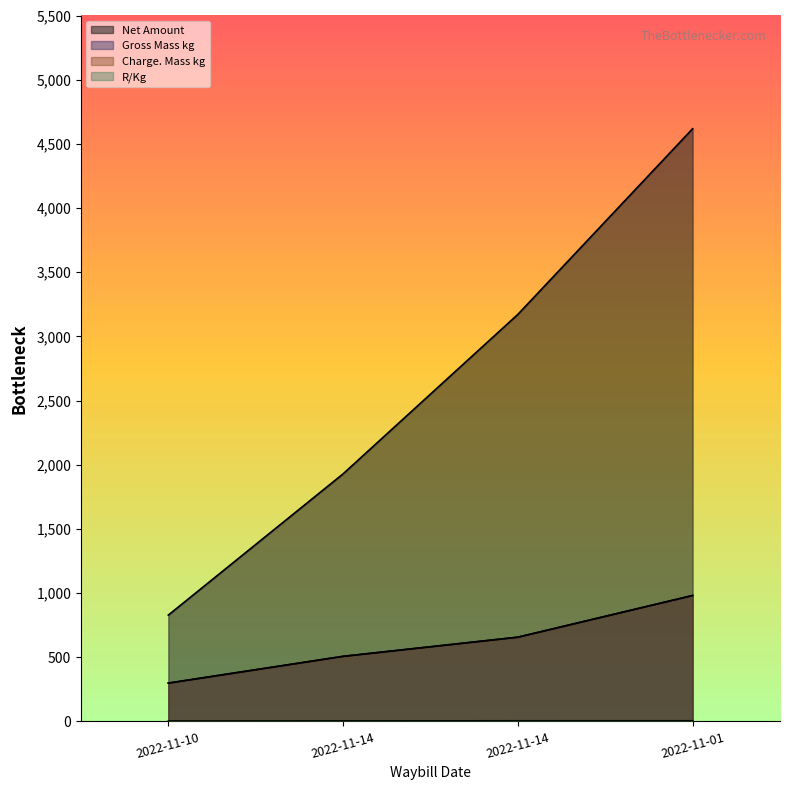

True or false: Net Amount and Charge. Mass kg cross at least once.

False